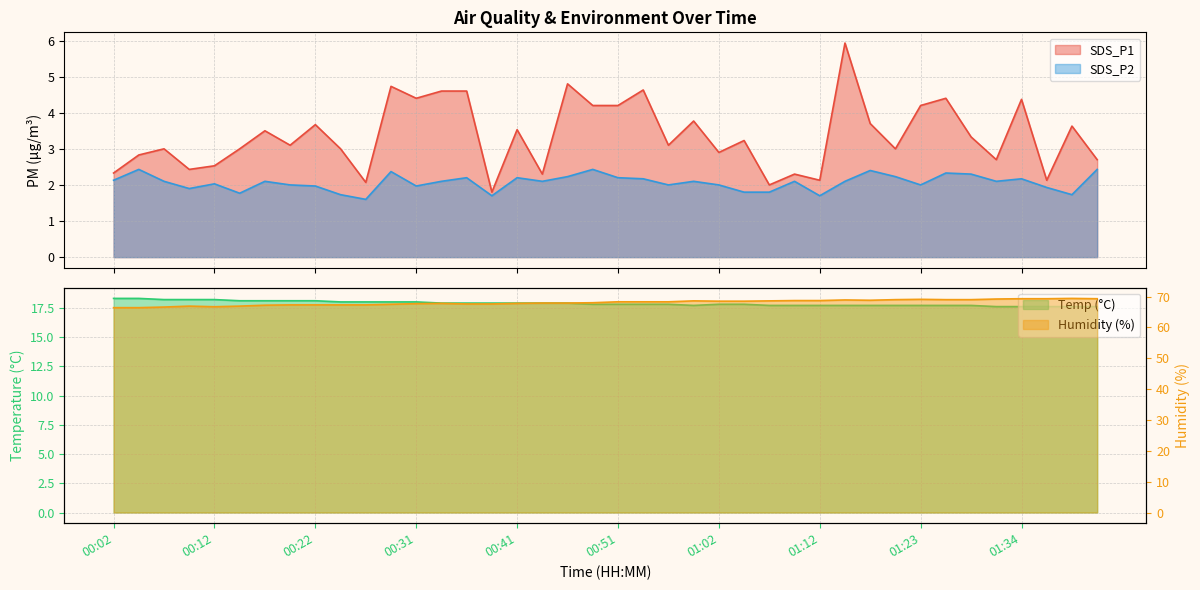

At which label is Temp closest to 17?

01:32